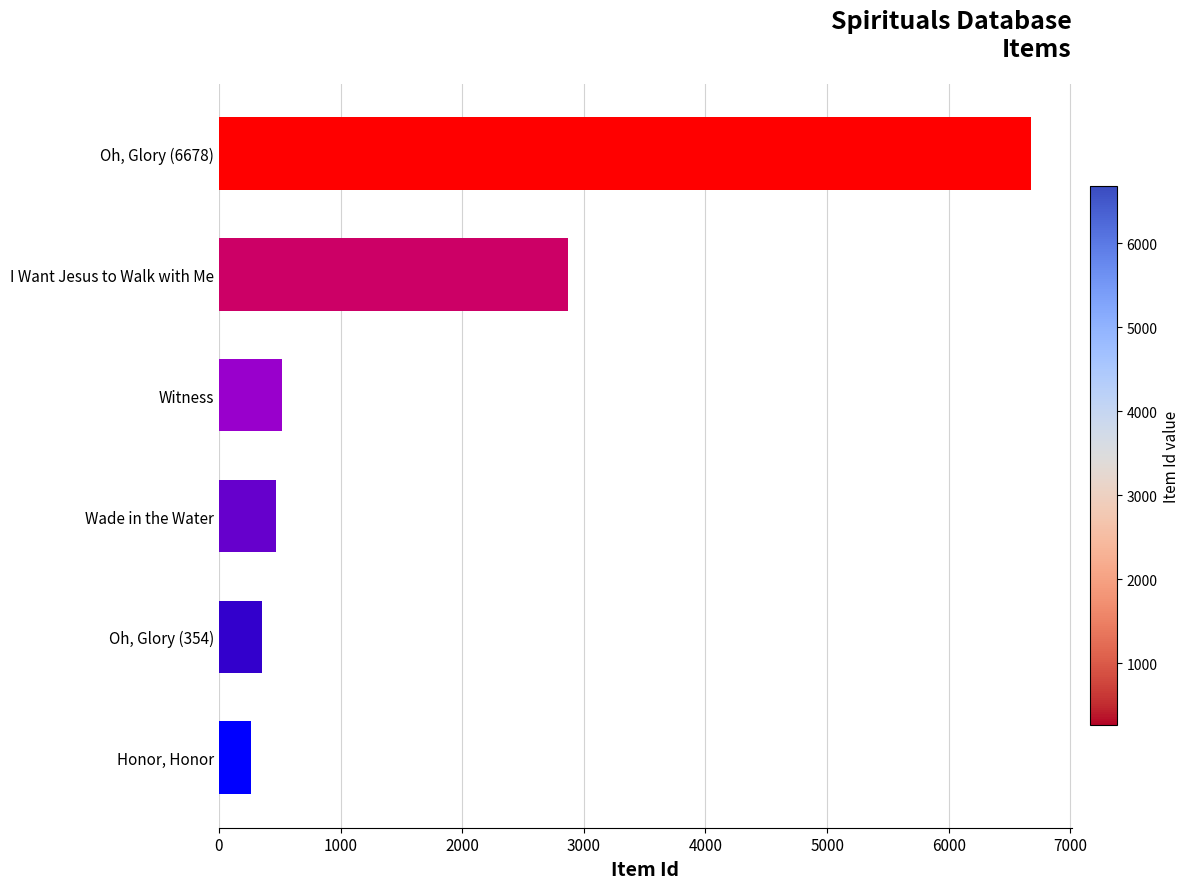

Is it true that the value at I Want Jesus to Walk with Me is 2871?

True